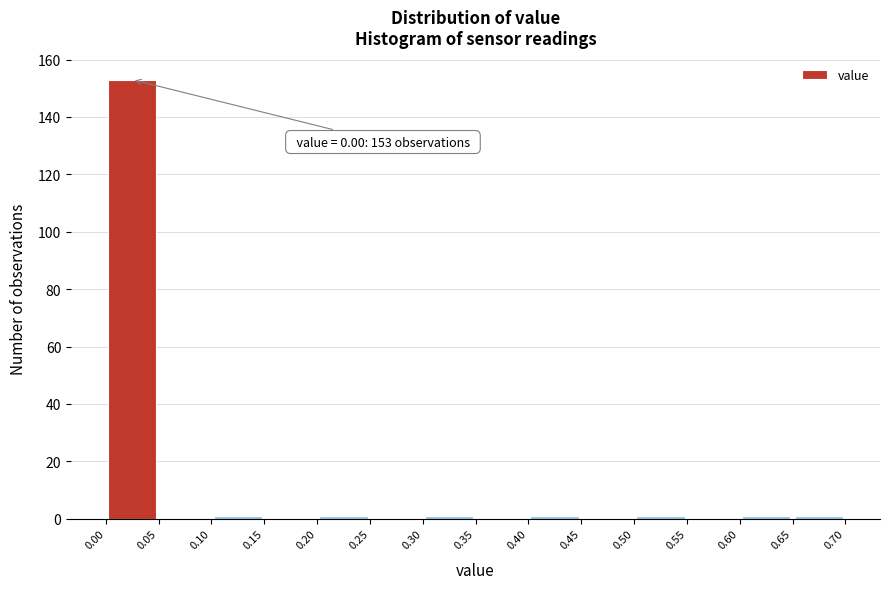

Which range on the x-axis has the tallest bar?

0.00 to 0.05